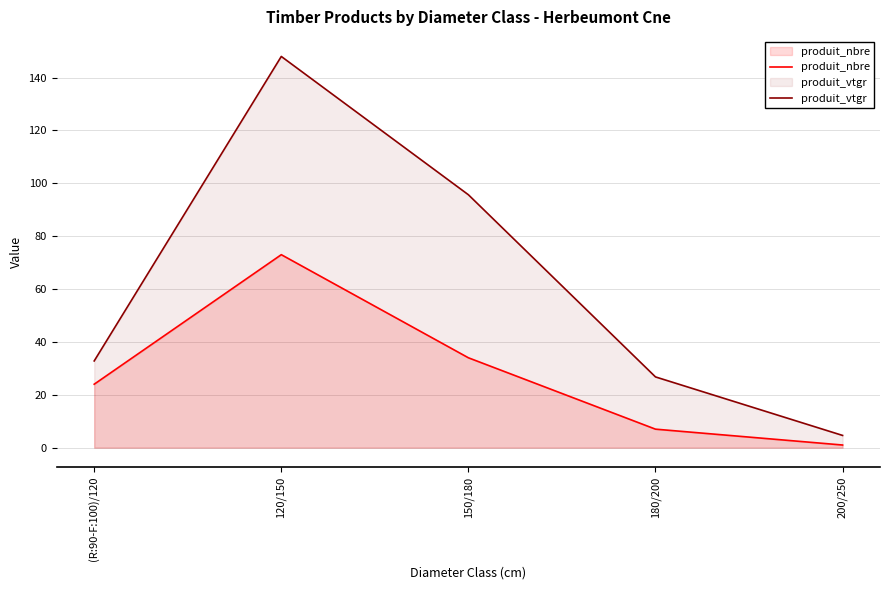

What value does the produit_vtgr series have at 180/200?

26.8